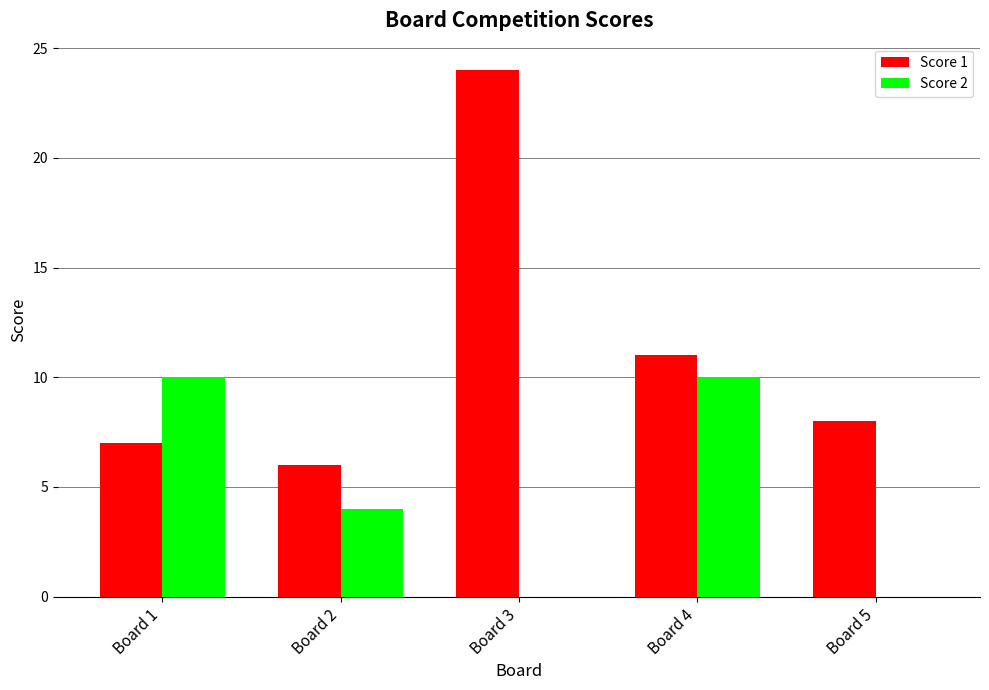

What is the sum of the Score 2 values at Board 5 and Board 2?

4